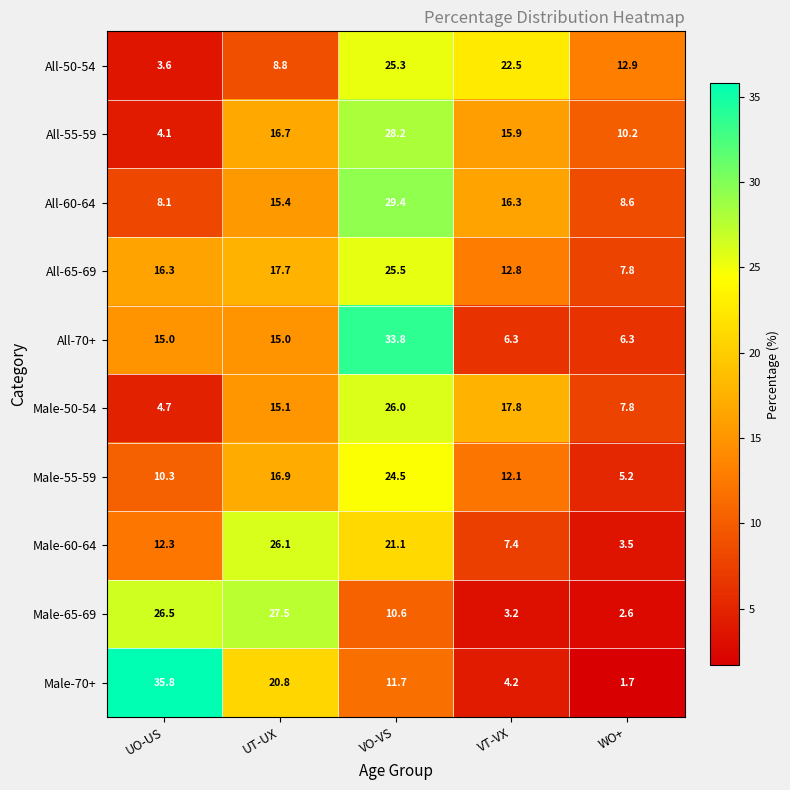

True or false: Male-55-59 has a value of 17.4 at UO-US.

False